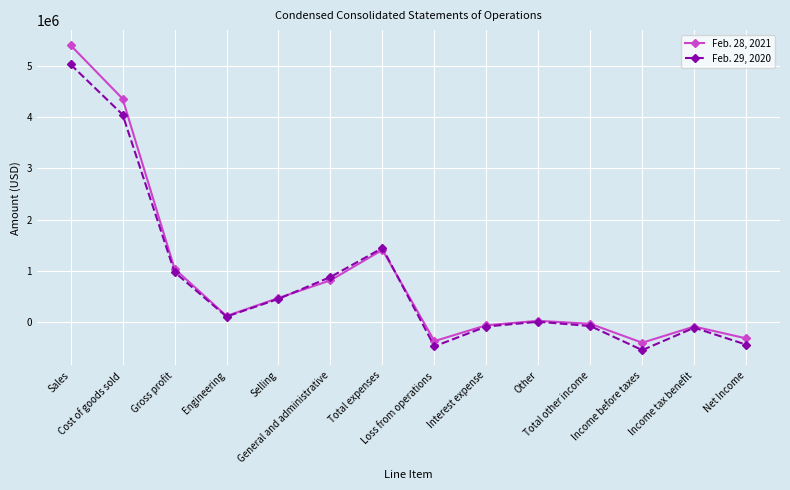

Does the chart have visible grid lines?

Yes